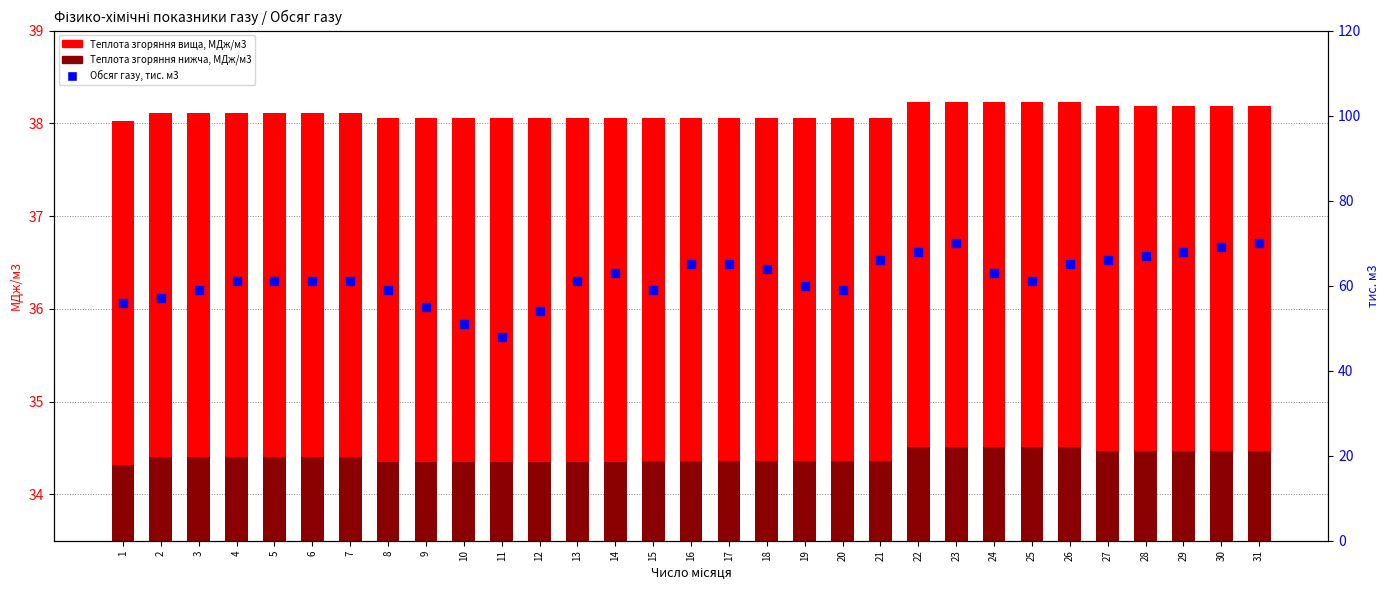

Which series contains the highest Y value?

Обсяг газу, тис. м3